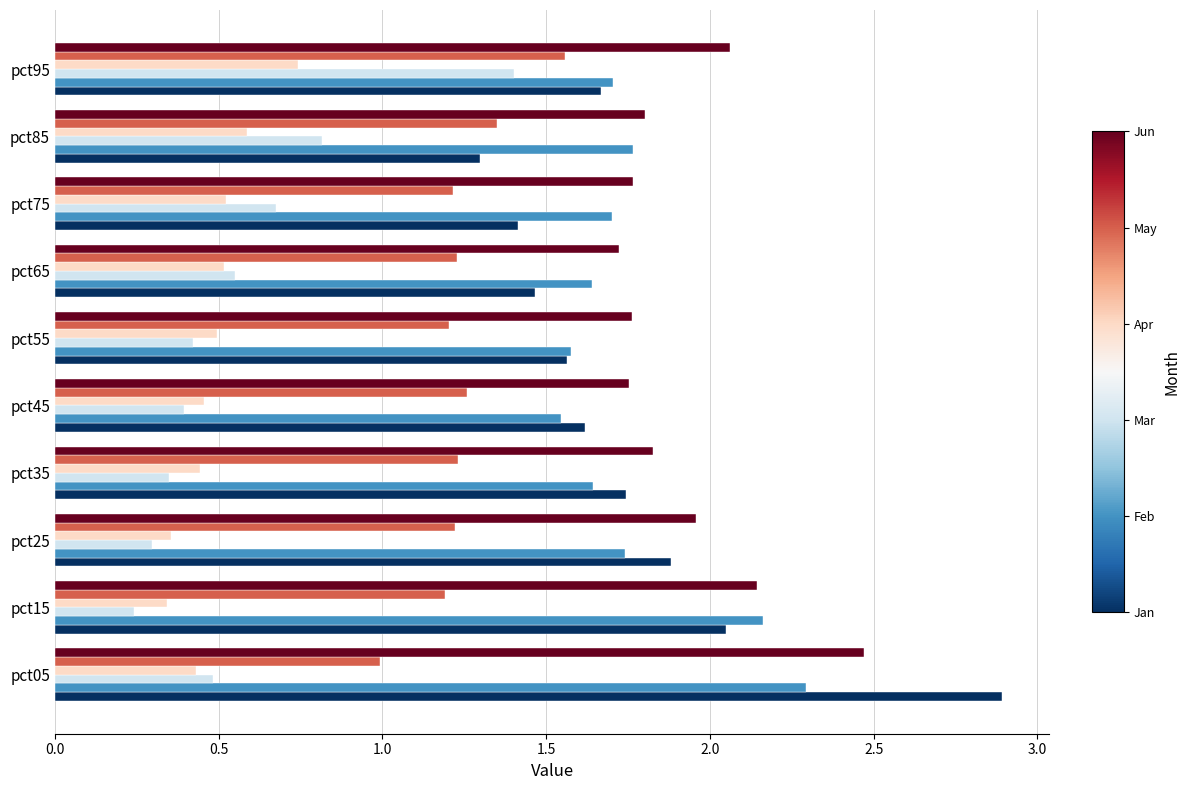

Which label corresponds to the largest value in the chart?

pct05